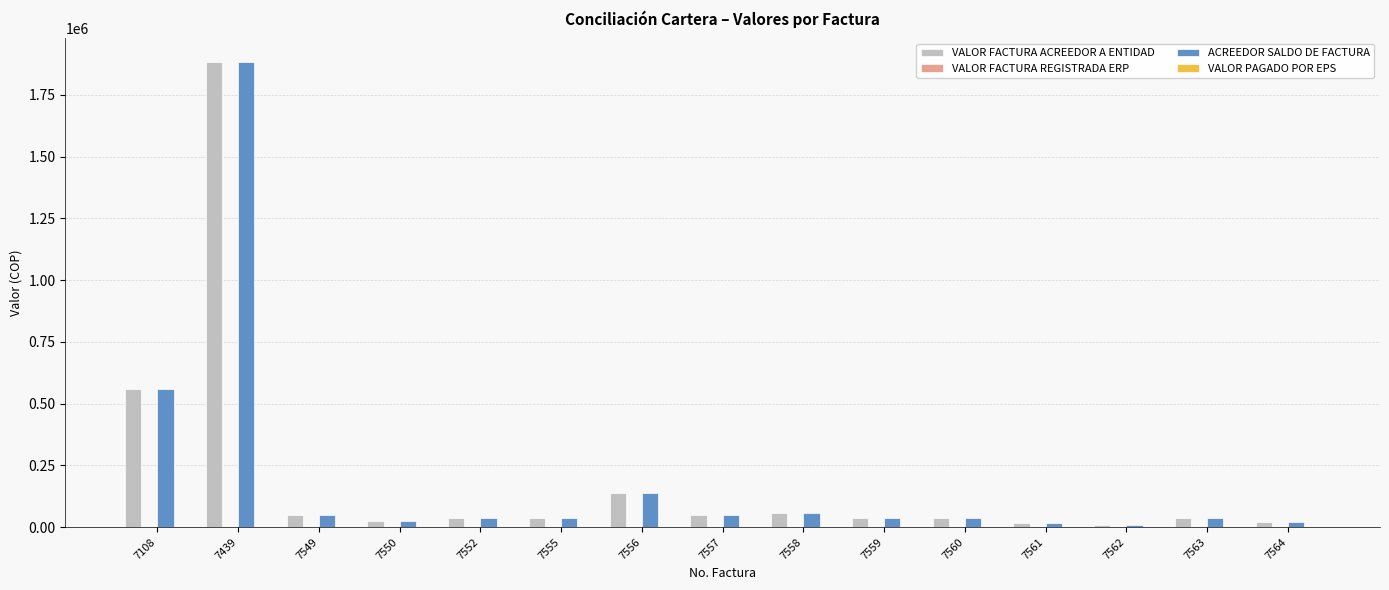

What is the total value across all series at 7559?

73980